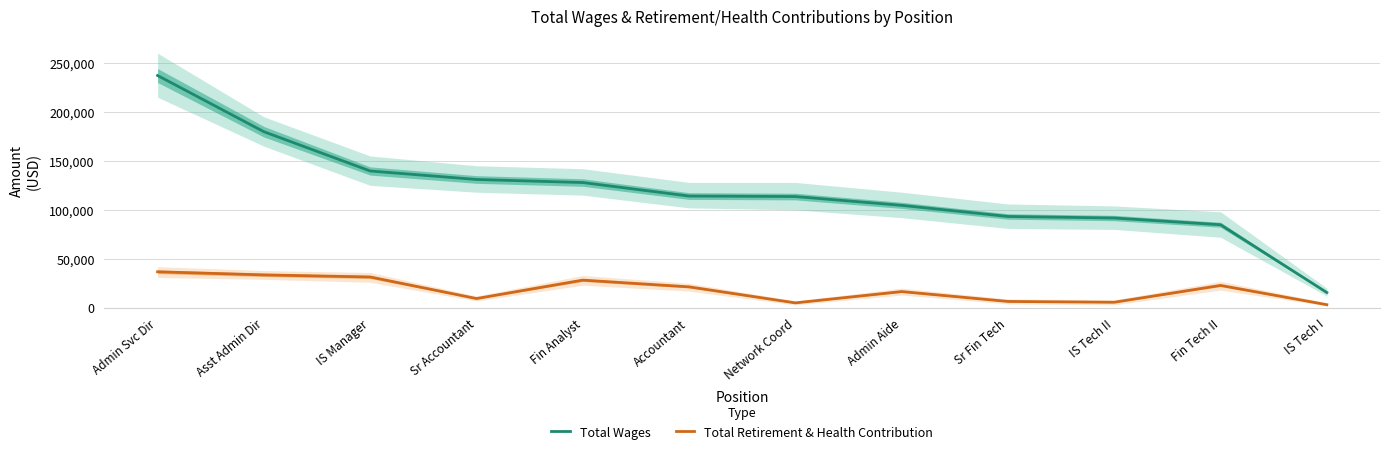

Is it true that Total Retirement & Health Contribution equals 22817 at Fin Tech II?

True